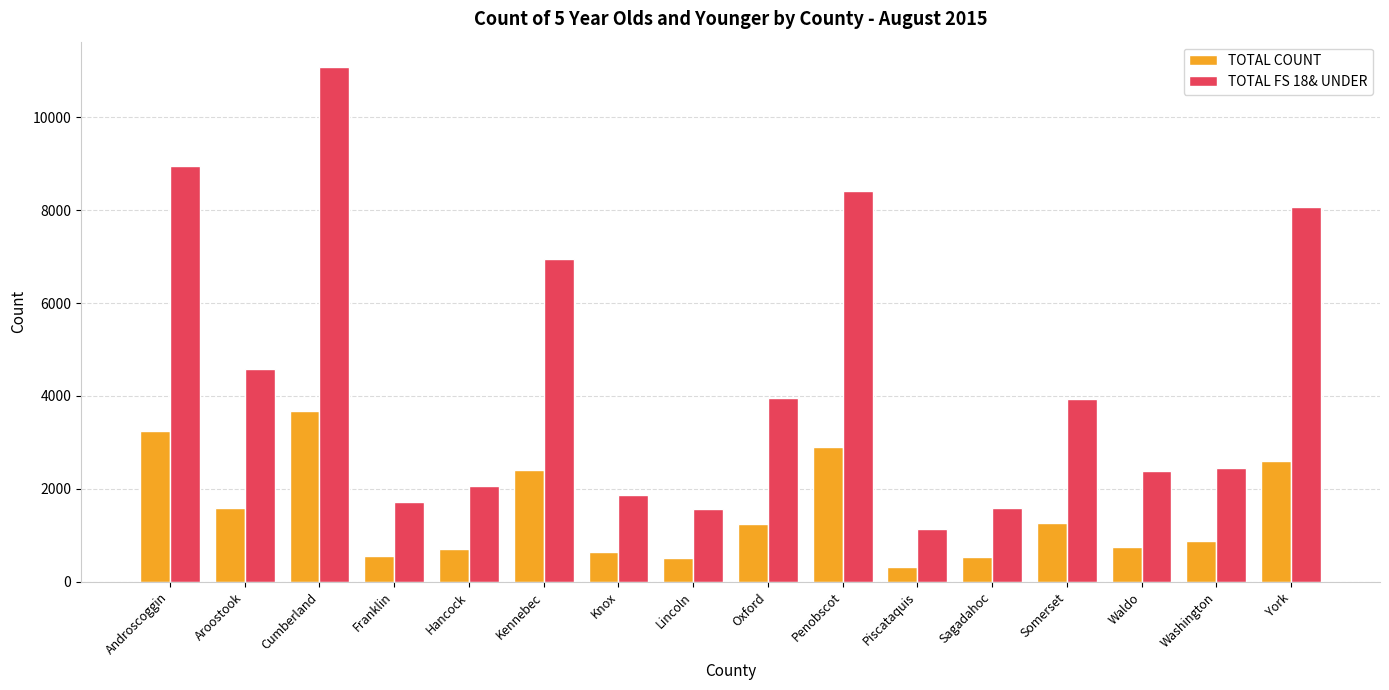

Rank the series by their maximum value, from lowest to highest.

TOTAL COUNT, TOTAL FS 18& UNDER